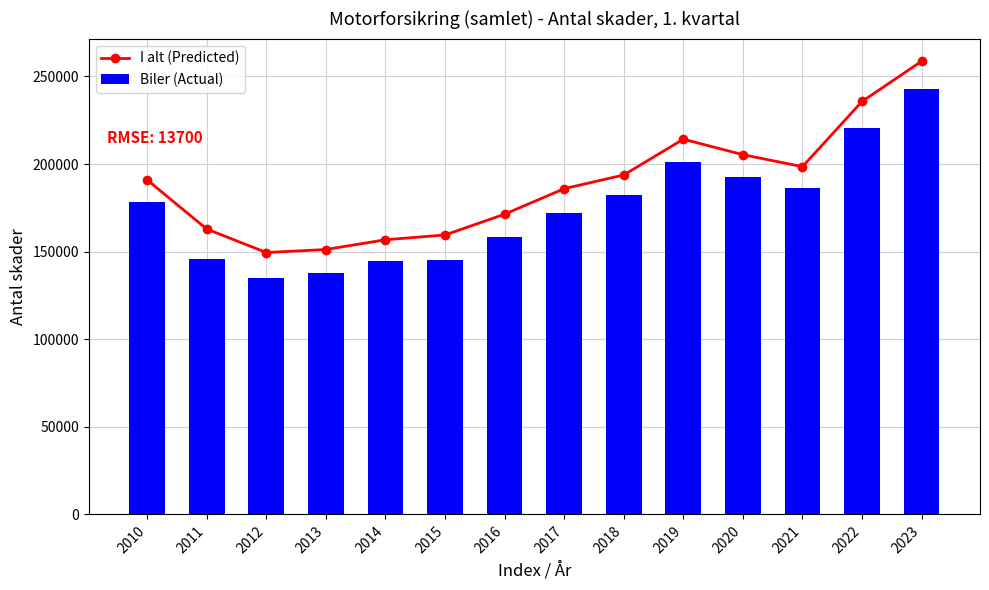

How many data points in I alt (Predicted) are less than 190910?

7